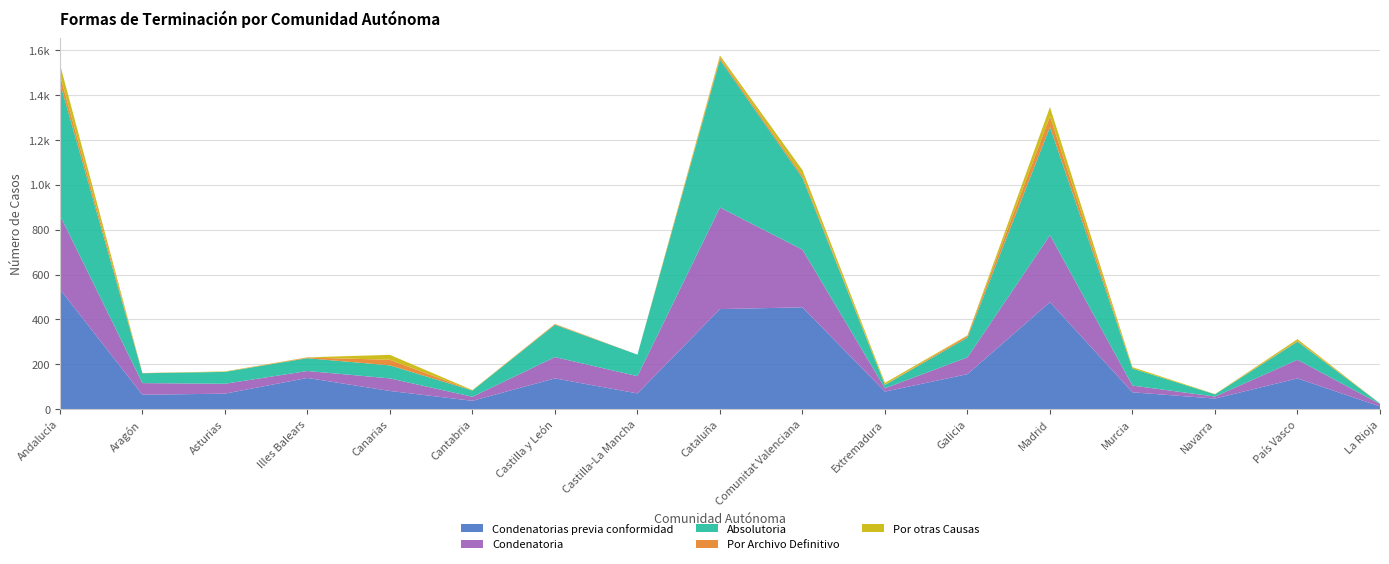

Reading right to left, transcribe all the data shown in this chart.

Condenatorias previa conformidad: 12	137	47	75	477	156	78	454	446	70	137	37	81	139	69	64	535
Condenatoria: 11	83	9	30	299	75	15	257	453	77	95	18	56	31	44	52	330
Absolutoria: 2	81	10	76	482	88	15	320	659	96	144	28	58	57	53	44	591
Por Archivo Definitivo: 0	3	0	0	47	8	1	11	9	0	3	0	25	3	0	1	34
Por otras Causas: 0	8	1	6	42	2	8	24	10	0	1	2	22	1	2	0	49